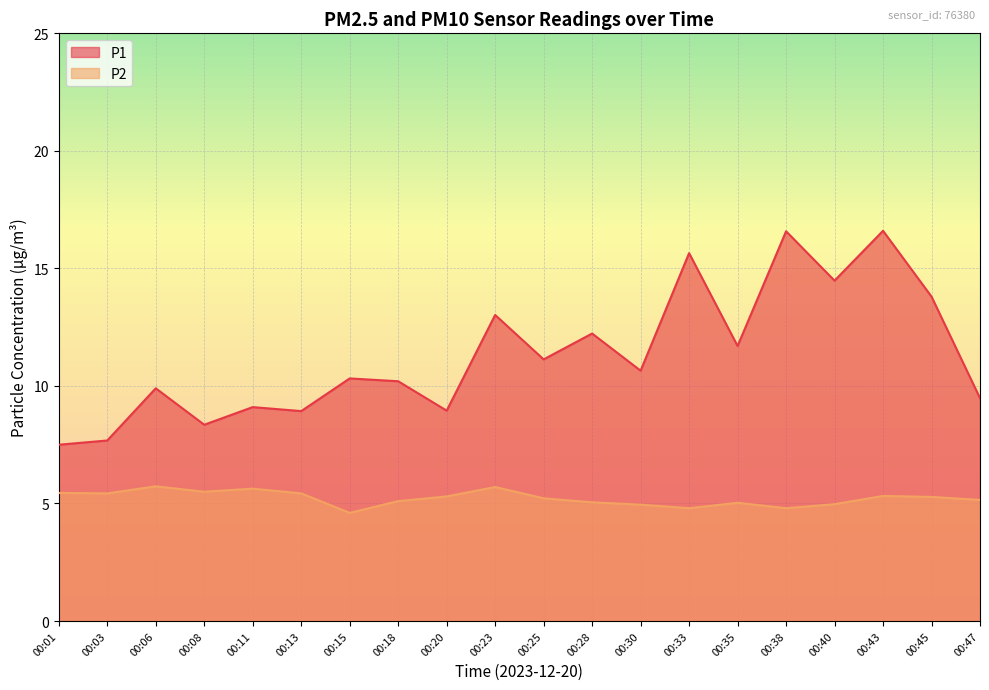

Rank the series at 00:01 from lowest to highest value.

P2, P1